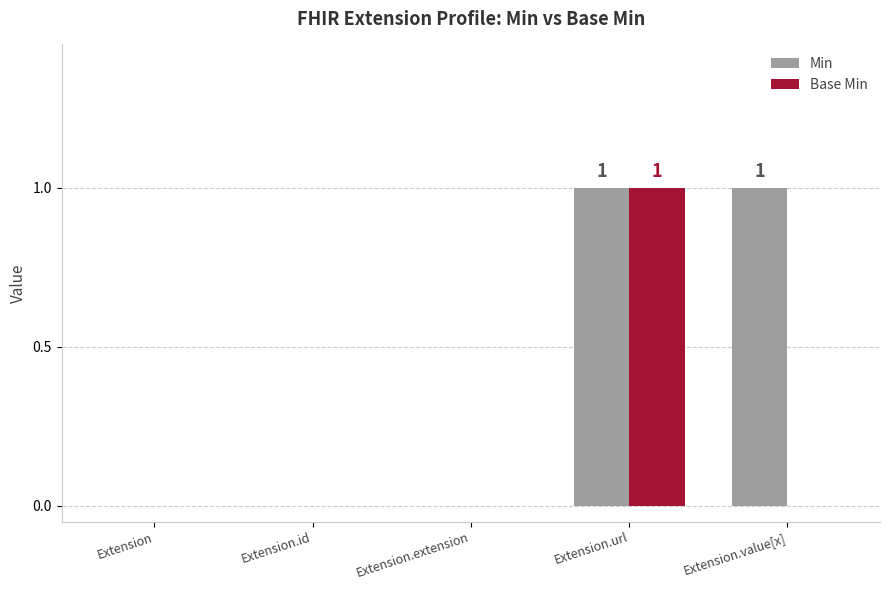

Is it true that Min equals 1 at Extension.url?

True